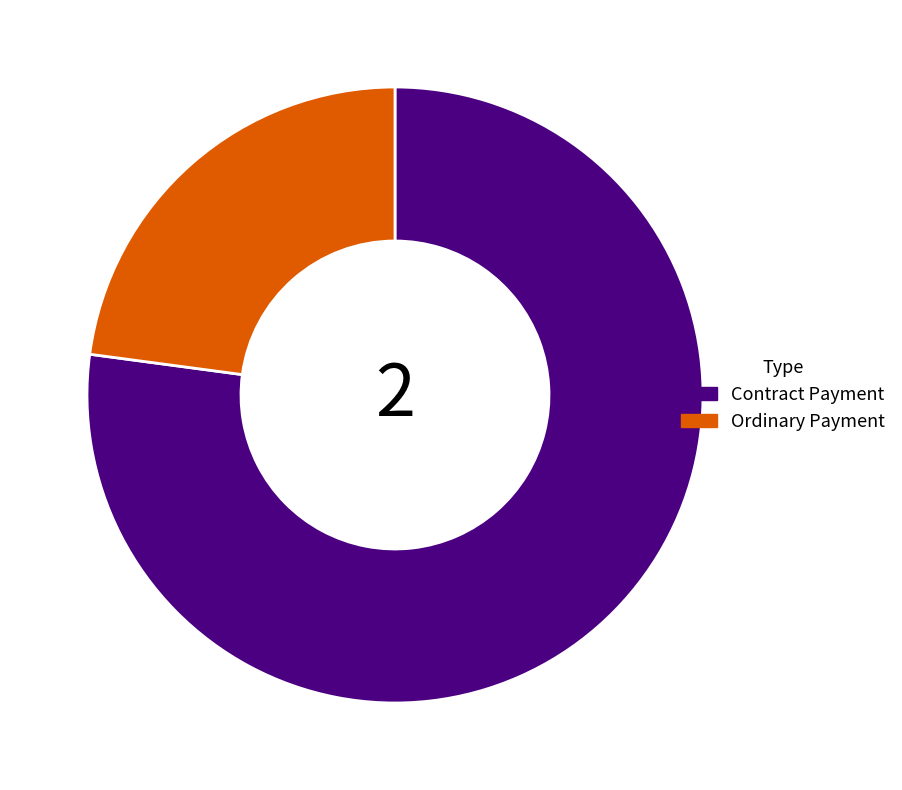

How many slices are in this pie chart?

2